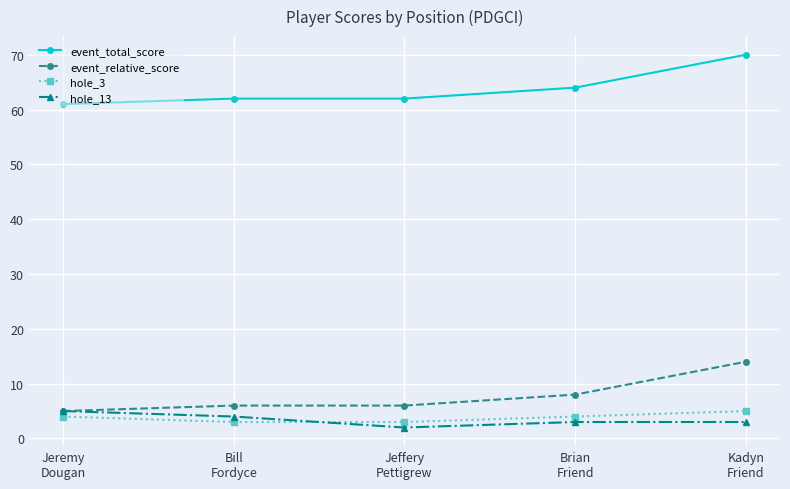

What is the sum of all event_total_score values?

319